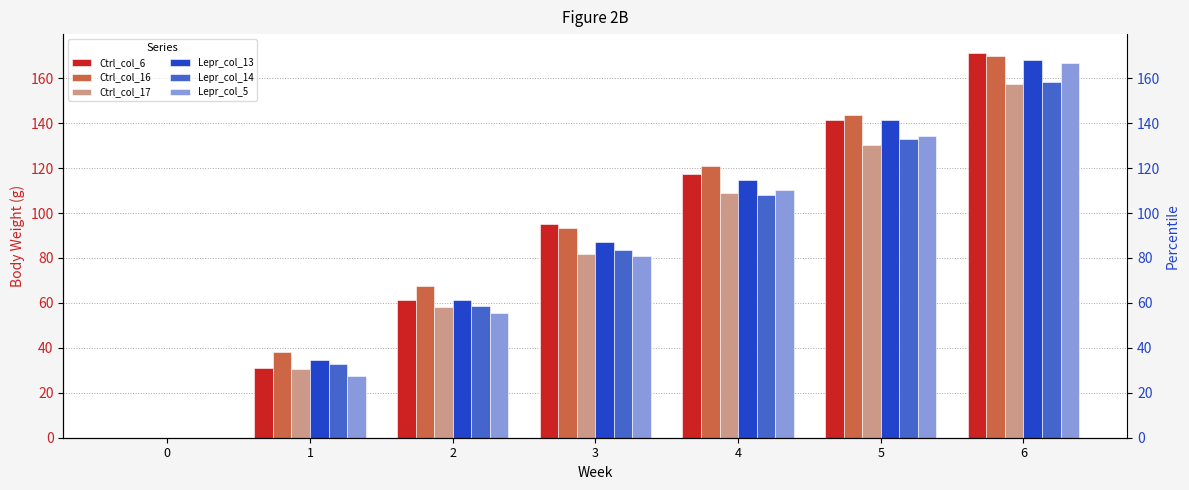

What is the difference between the second highest and second lowest values in the Ctrl_col_16 series?

105.4